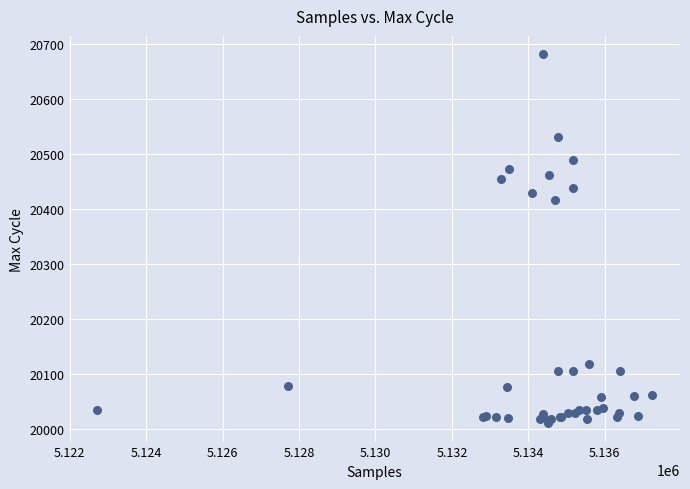

What Y value in the scatter plot is closest to 20346?

20417